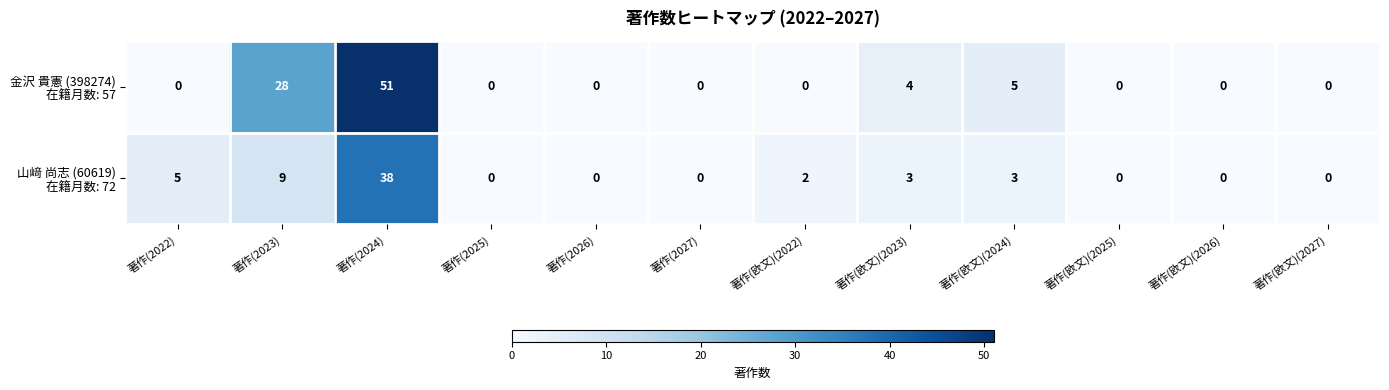

What is the total value across all series at 著作(欧文)(2024)?

8